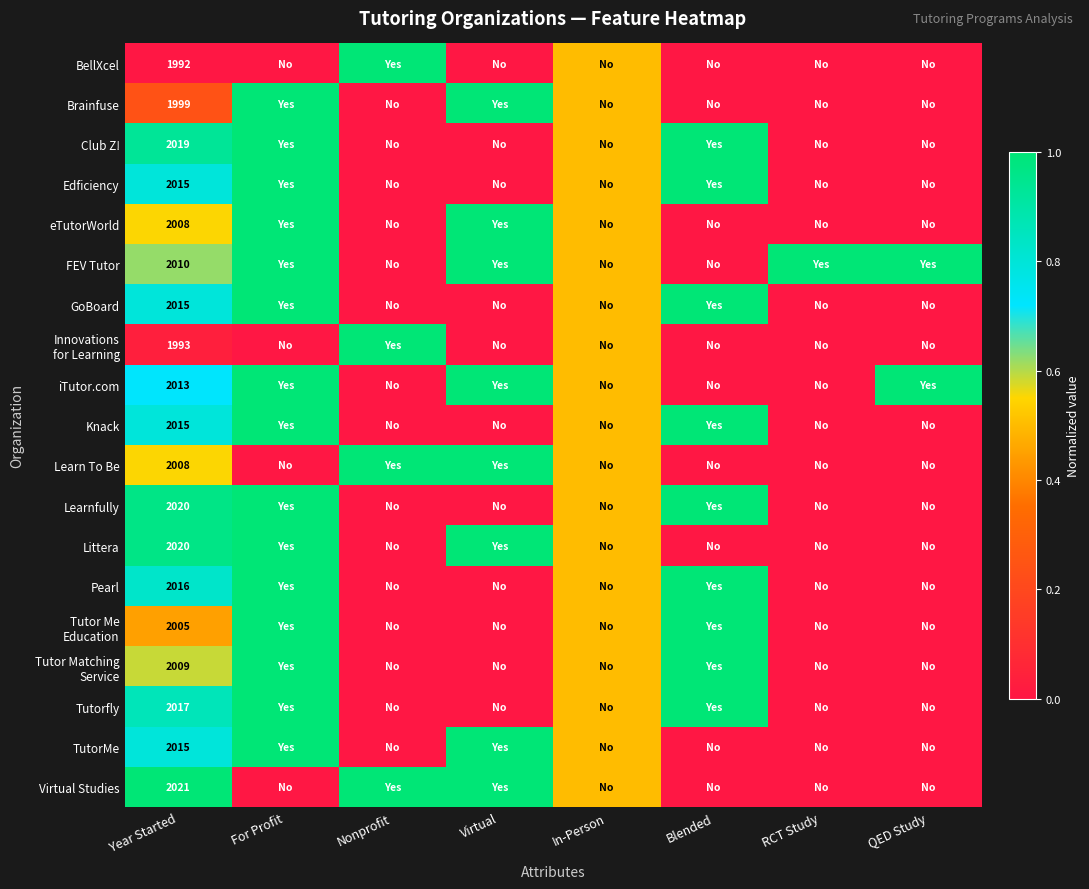

What is the total value across all series at Year Started?

38210.0